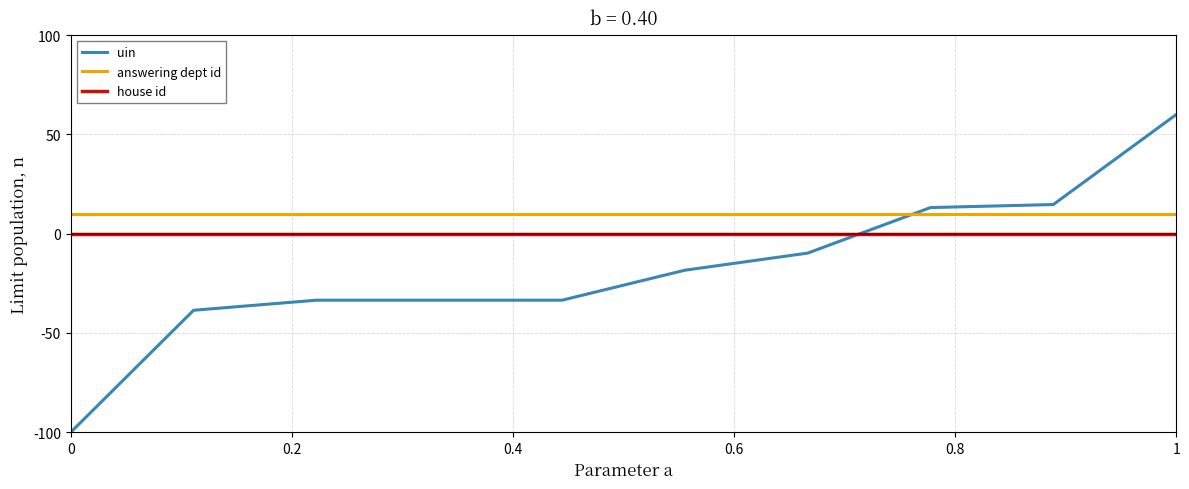

Which series has the largest total across all categories?

answering dept id